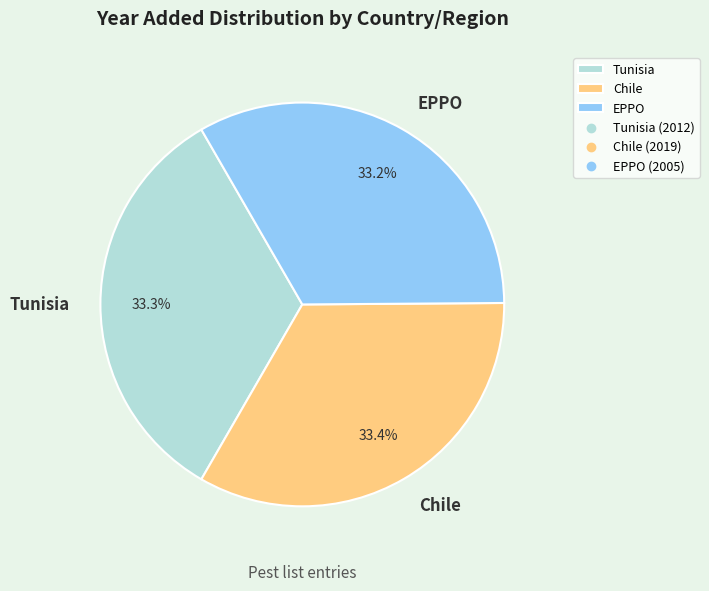

How much of the chart is everything except Chile?

66.6%